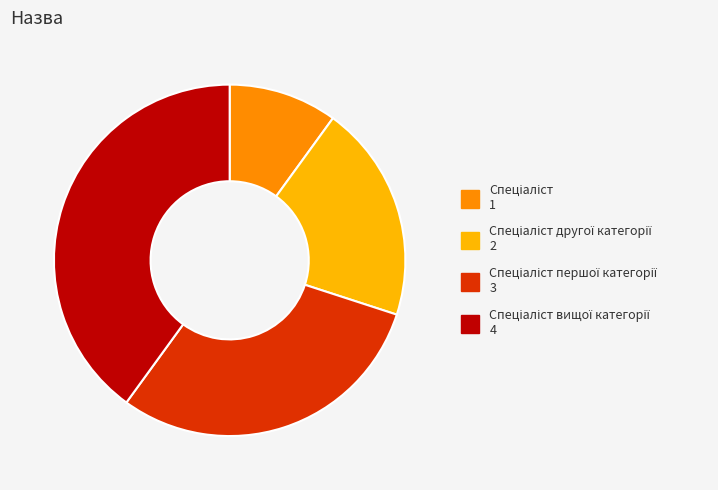

Is there any slice that represents more than half of the pie?

No